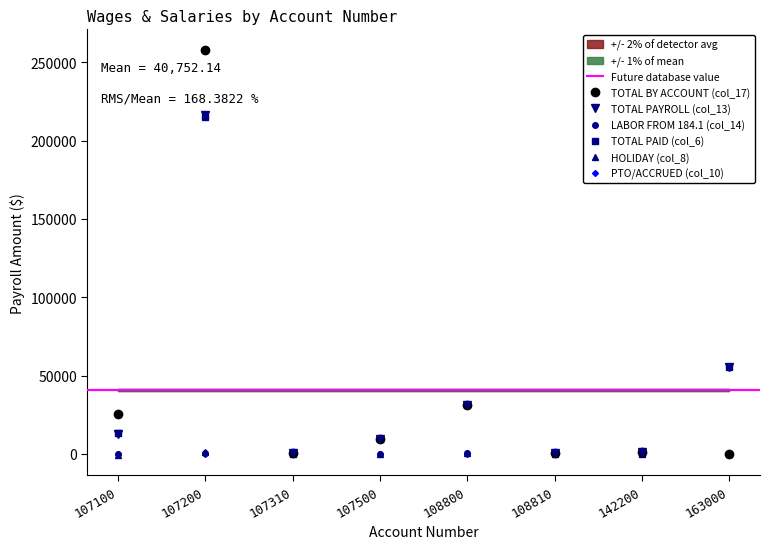

What is the sum of all TOTAL PAID (col_6) values?

323902.0